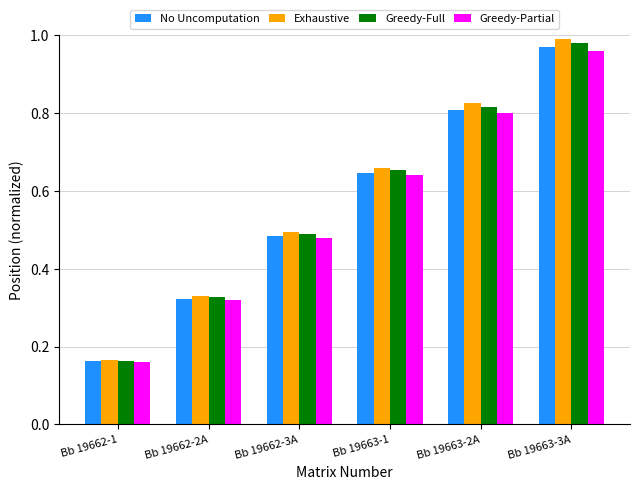

True or false: Greedy-Full has a value of 0.1 at Bb 19662-3A.

False